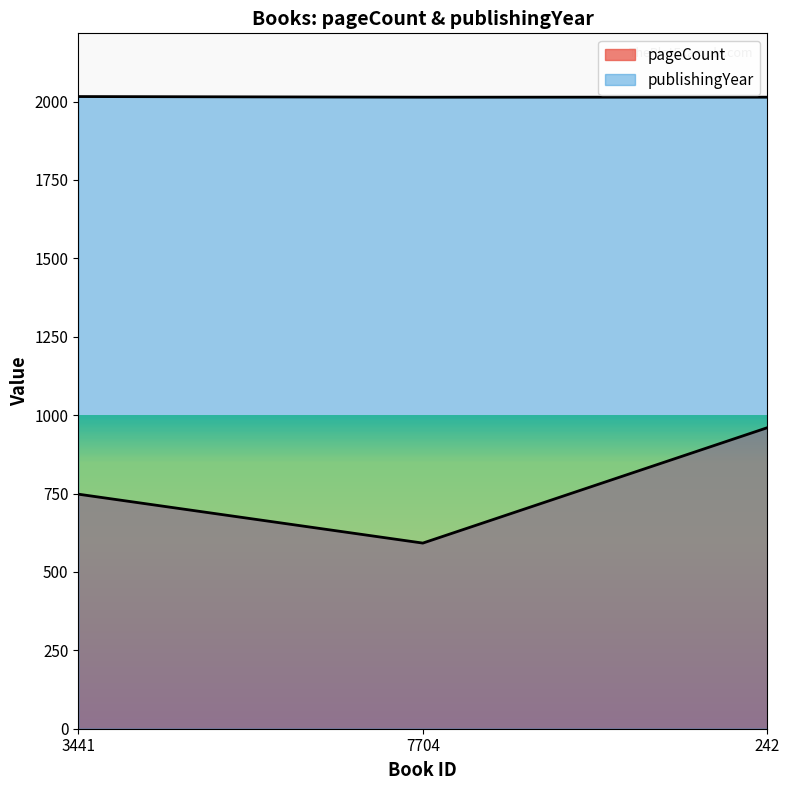

Rank the series by their maximum value, from lowest to highest.

pageCount, publishingYear